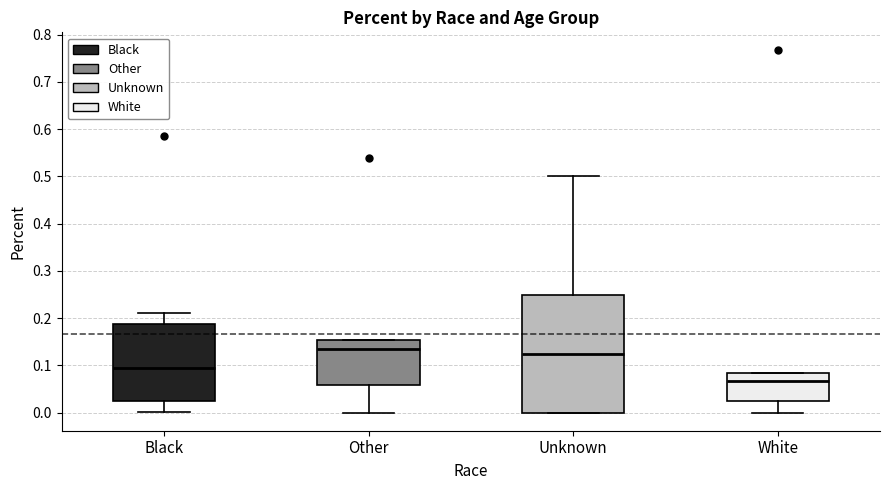

Where is the upper edge of the box for Other on the y-axis? The values are not printed on the chart, so give them approximately, as read against the axis.

0.15